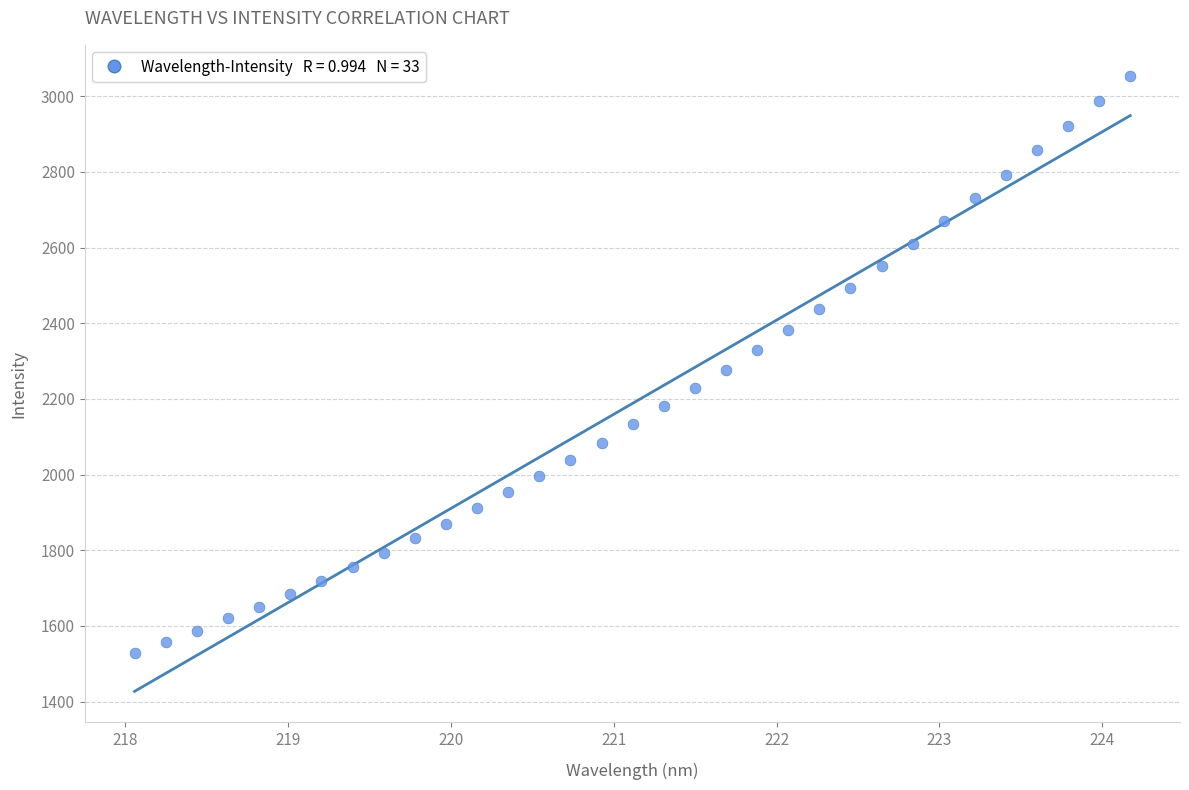

What is the range of X values (max minus min)?

6.1